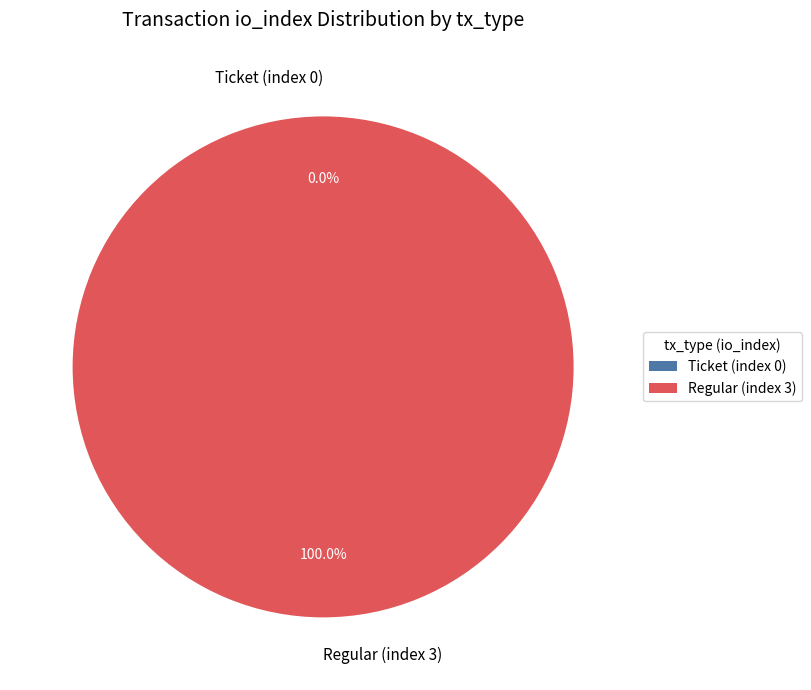

What is the total percentage of Ticket (index 0) and Regular (index 3)?

100.0%